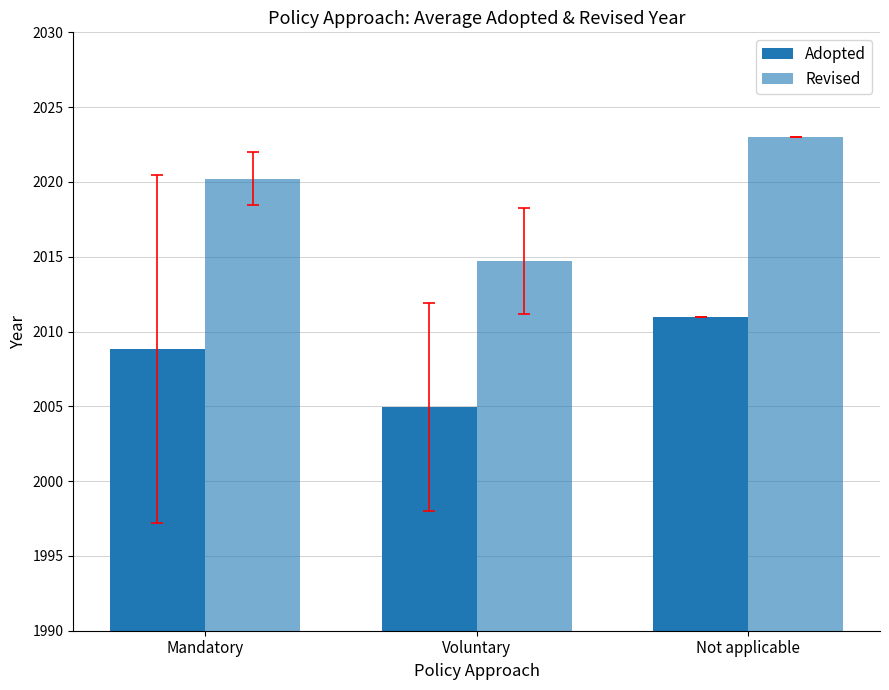

Are the bars grouped side by side (vs. stacked)?

Yes